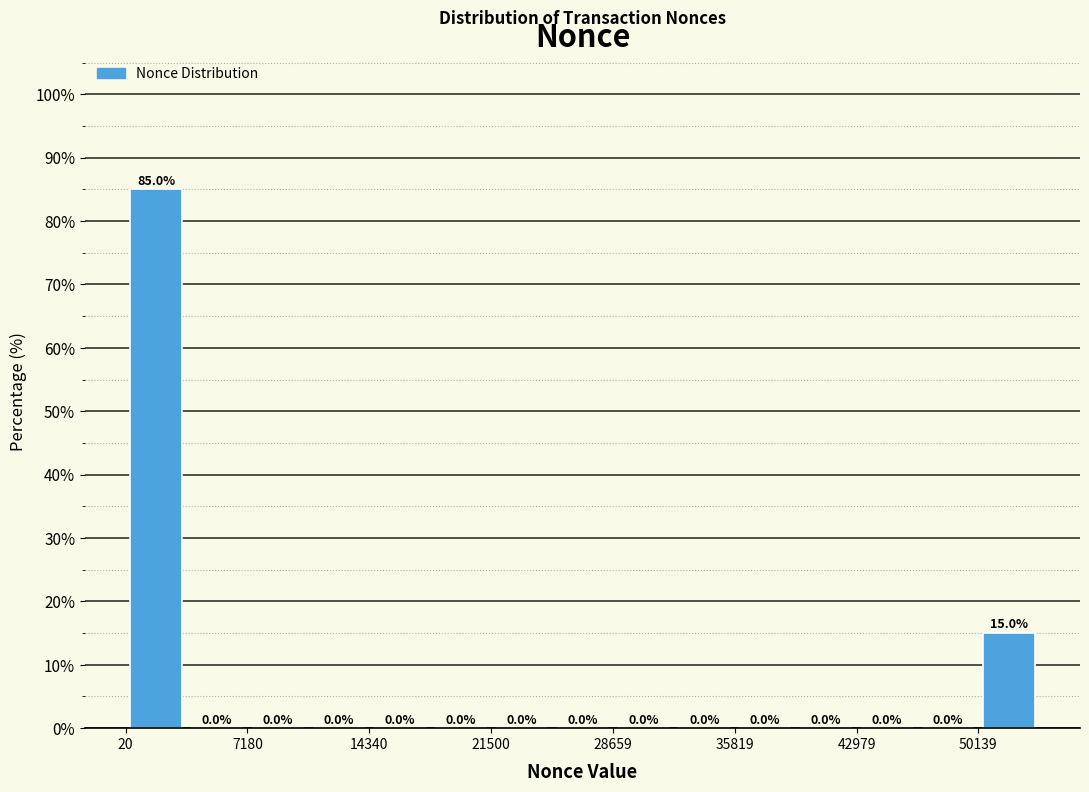

Around what value on the x-axis is the tallest bar? Give the approximate position of its centre, as read against the axis.

2000